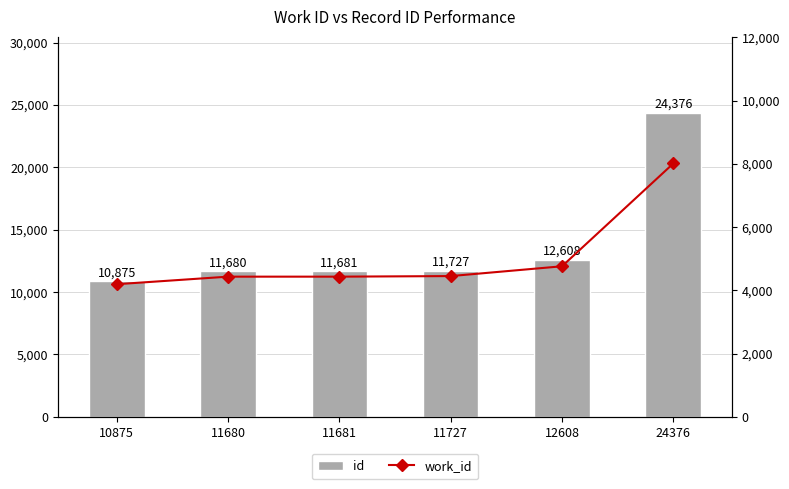

At 12608, list the series in order from smallest to largest.

work_id, id